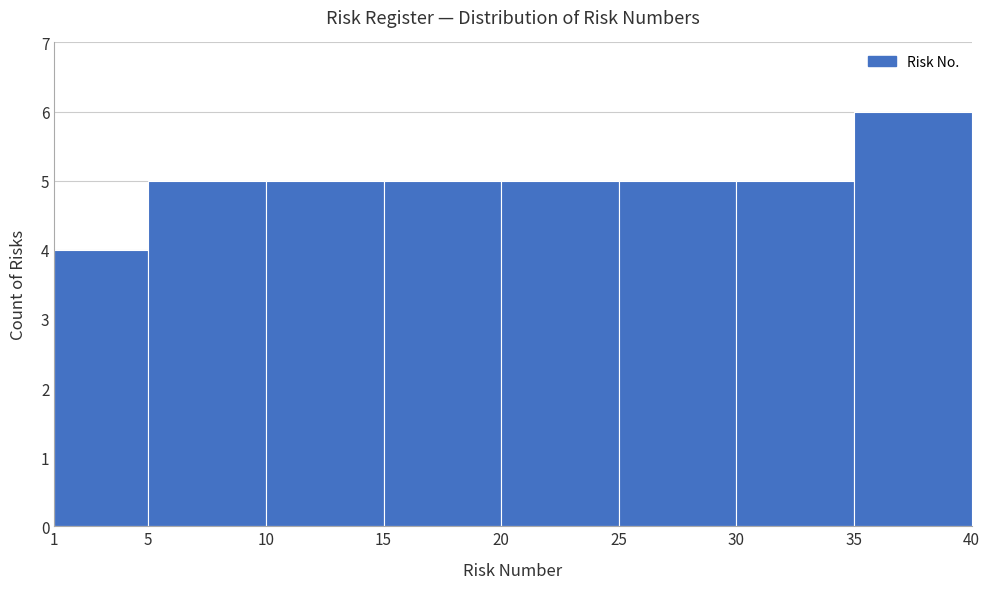

How tall is the bar that spans 20 to 25 on the x-axis? The values are not printed on the chart, so give them approximately, as read against the axis.

5